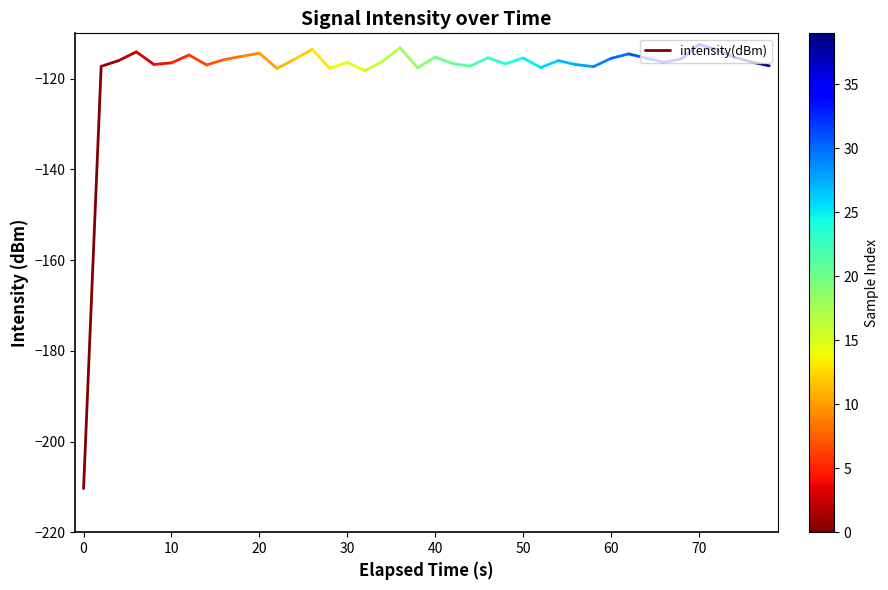

Does the chart have visible grid lines?

No